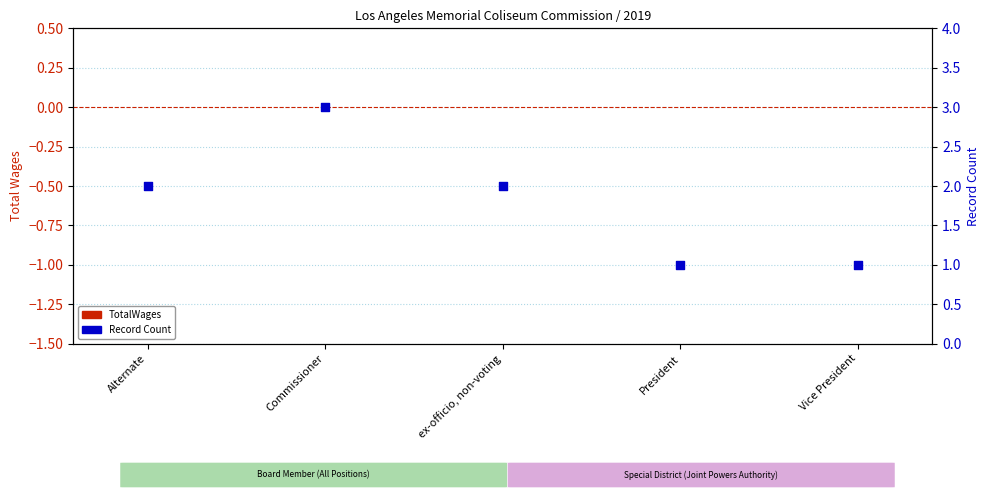

What is the total value across all series at ex-officio, non-voting?

2